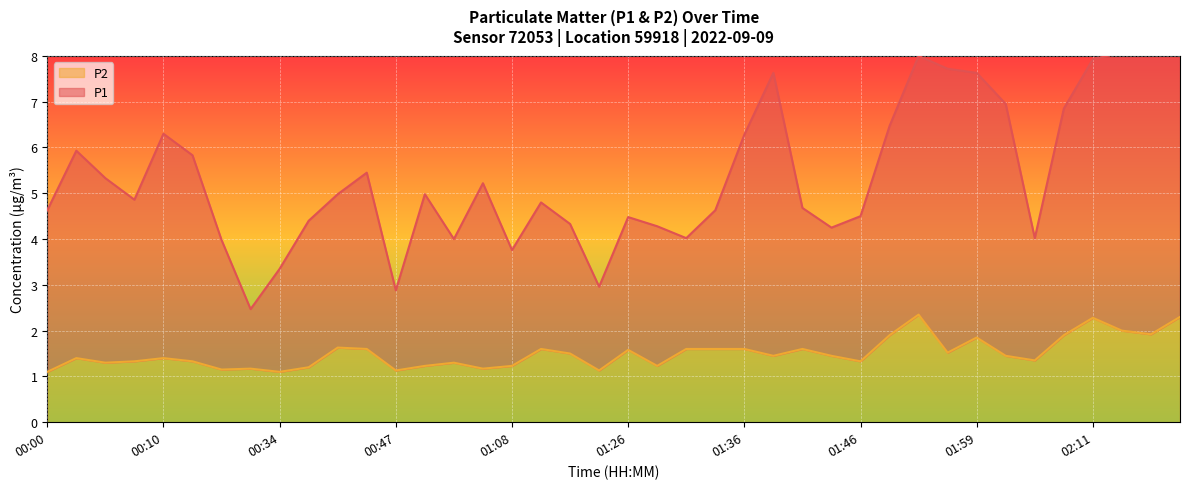

What is the maximum value for P1?

8.3